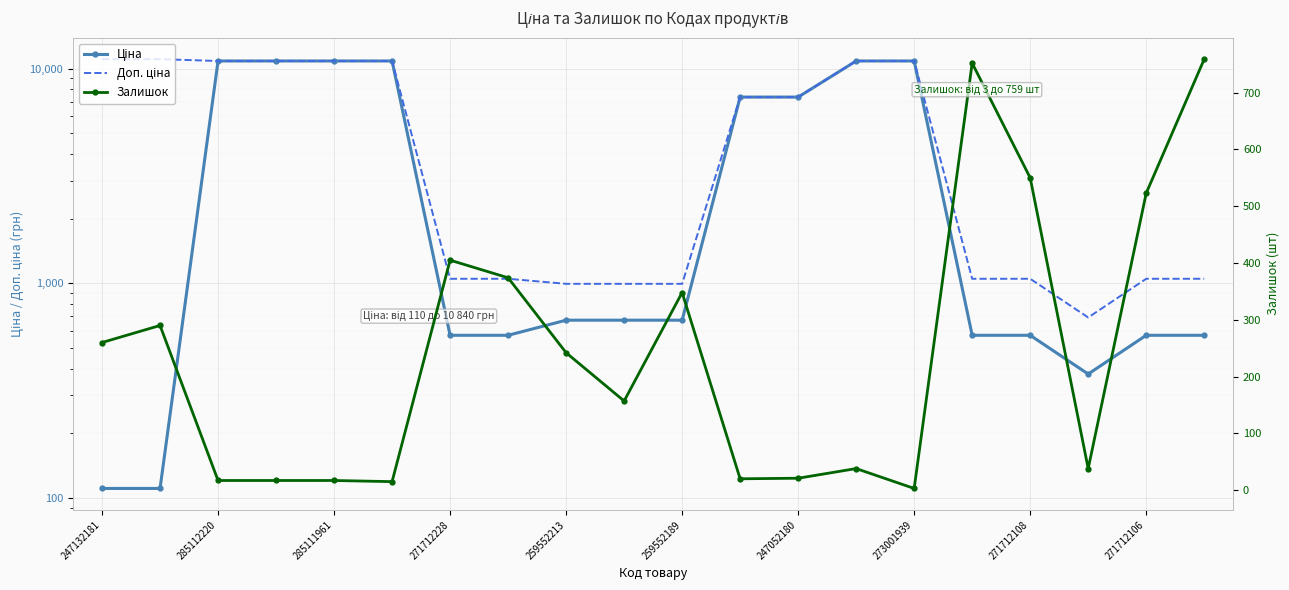

Is this an area chart (filled region under the line)?

No